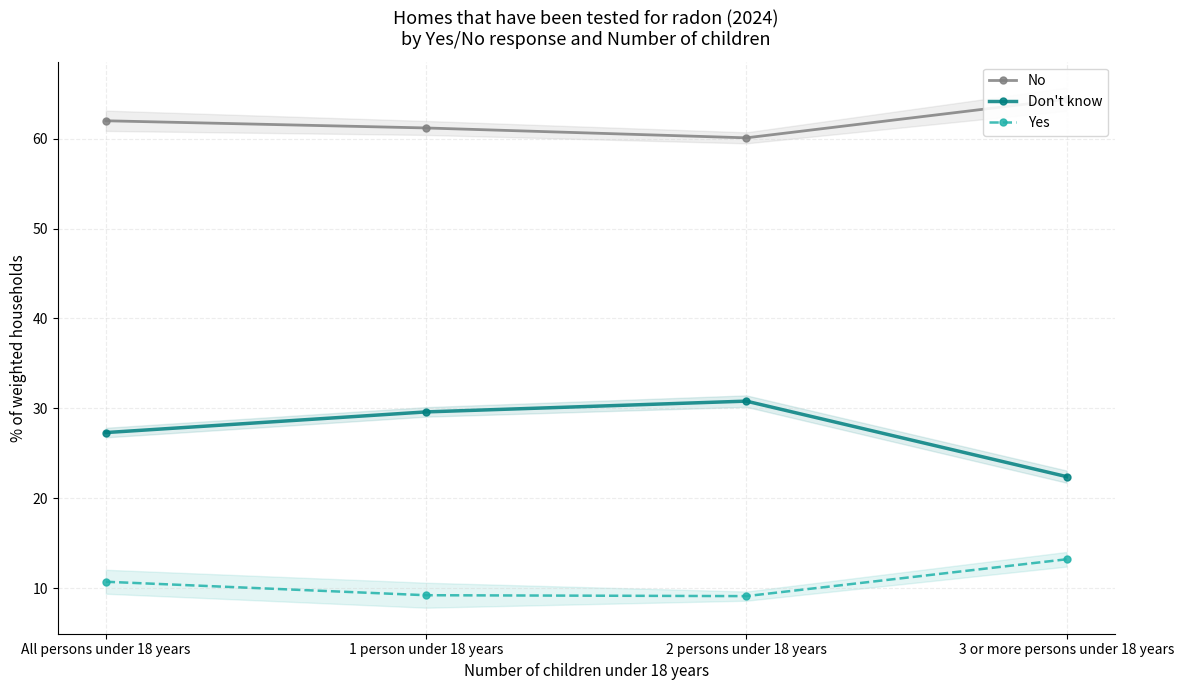

True or false: Don't know and Yes intersect in this chart.

False